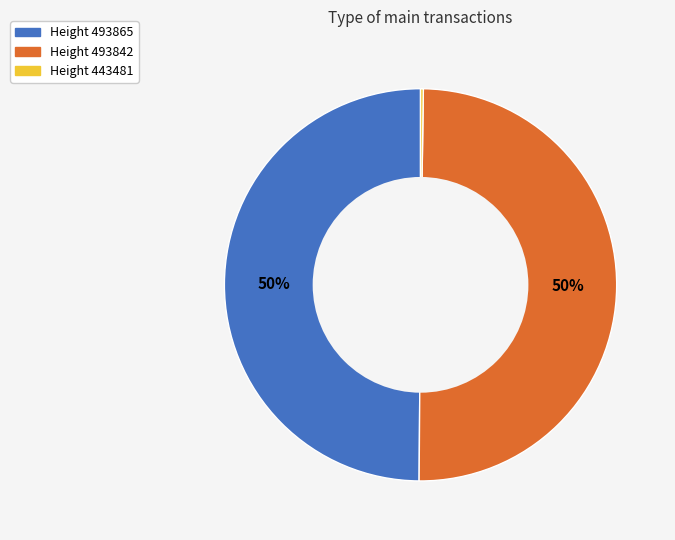

To the nearest percent, what is the difference between the largest and smallest slice percentages?

50%